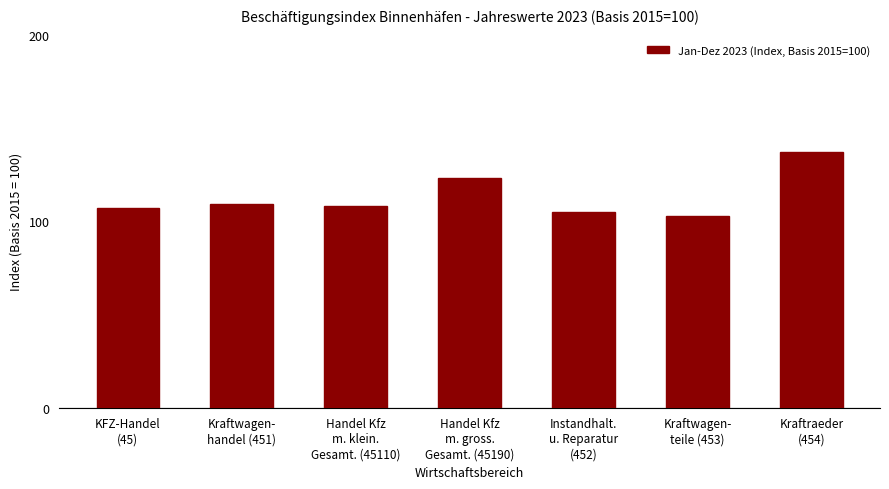

What is the sum of all values?

792.5